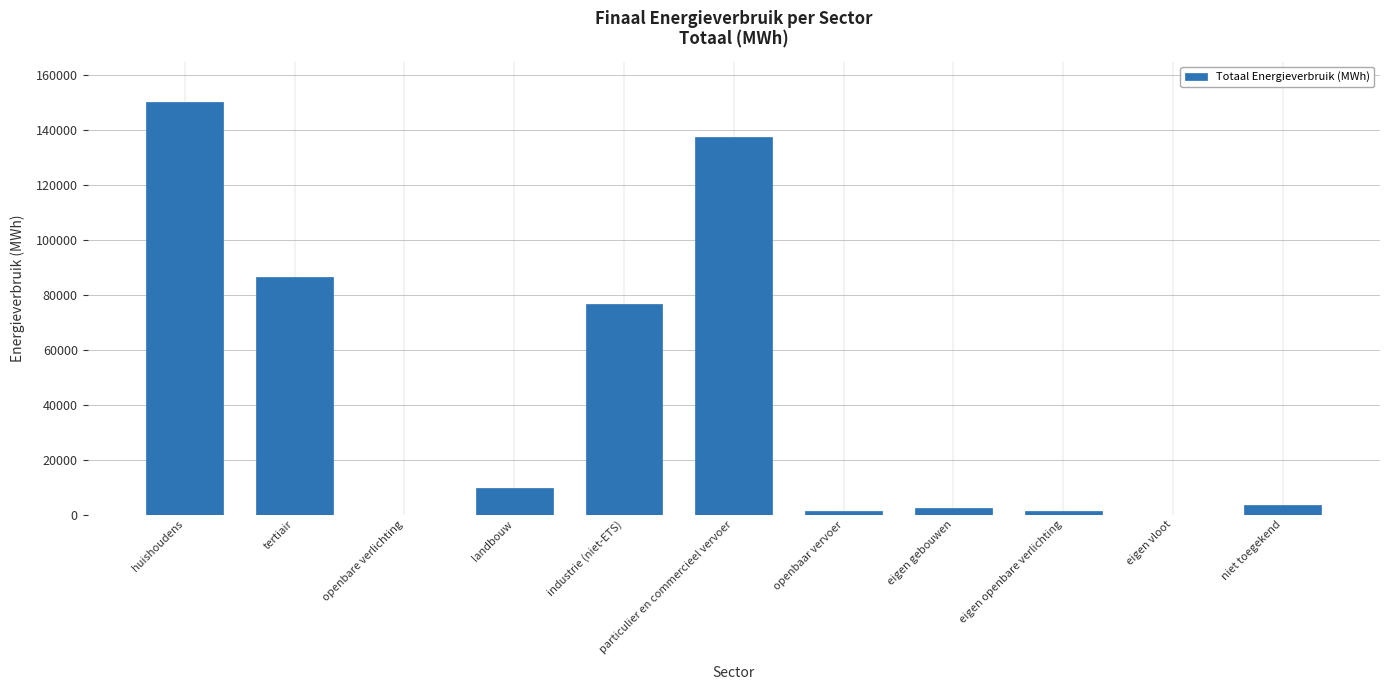

What is the sum of all values?

469112.9